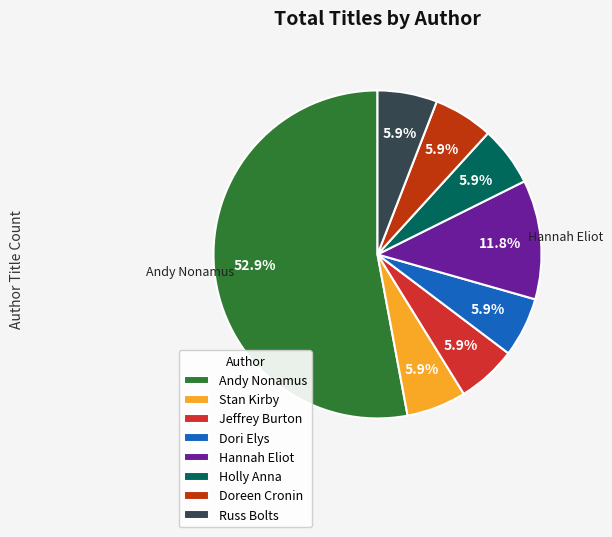

What percentage do Stan Kirby and Jeffrey Burton together represent?

11.8%